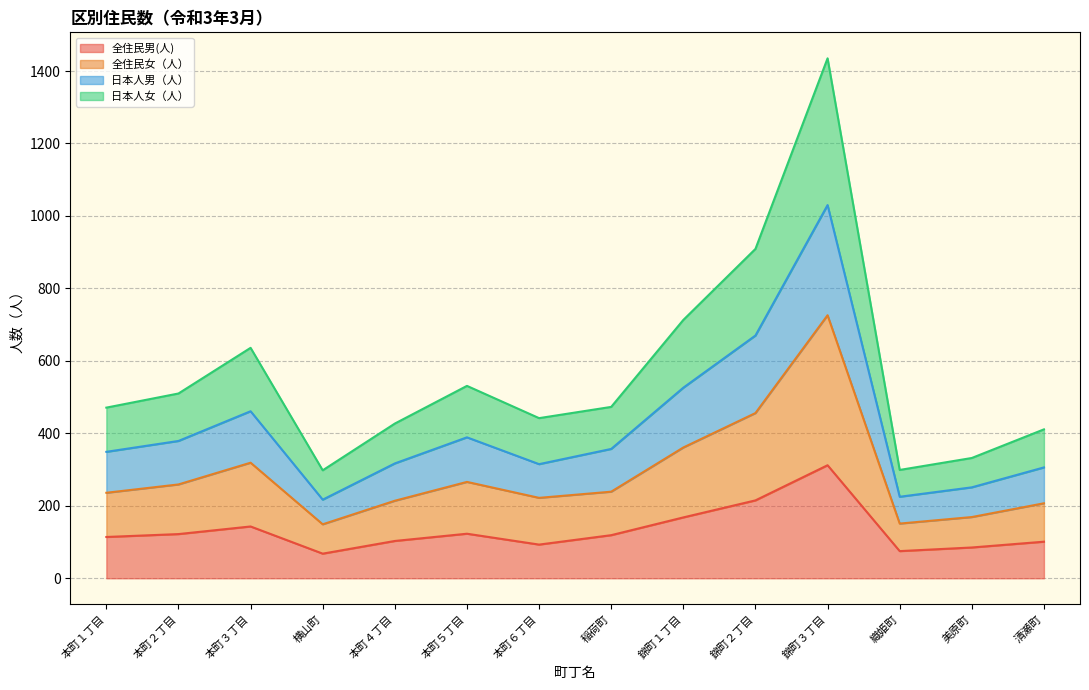

The 全住民男(人) series shows 40 at 清瀬町. True or false?

False